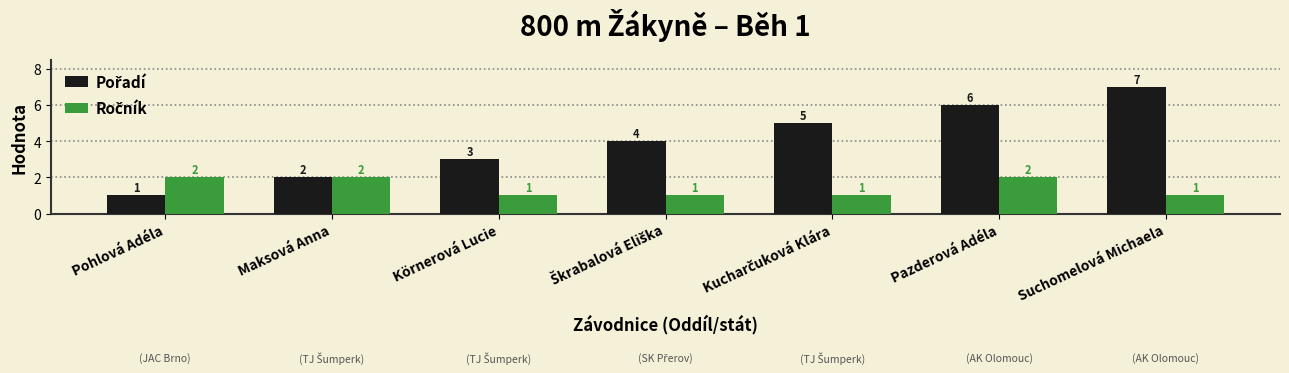

Which label corresponds to the largest value in the chart?

Suchomelová Michaela